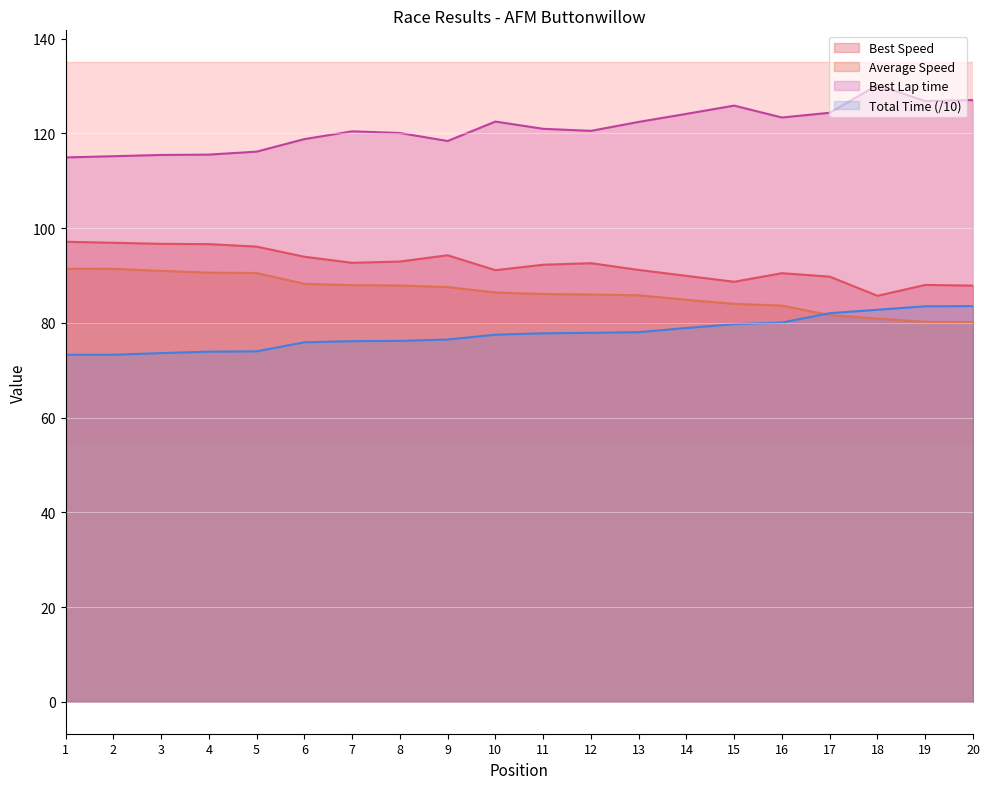

What is the sum of all Total Time values?

1554.4